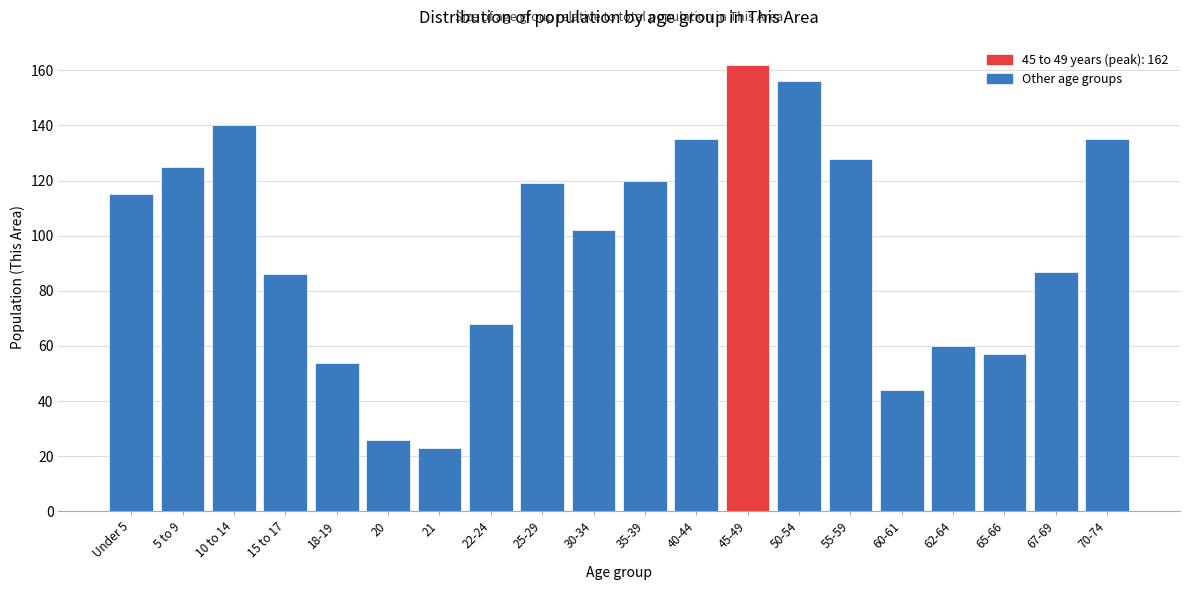

Reading right to left, extract all data points from this chart.

70-74=135	67-69=87	65-66=57	62-64=60	60-61=44	55-59=128	50-54=156	45-49=162	40-44=135	35-39=120	30-34=102	25-29=119	22-24=68	21=23	20=26	18-19=54	15 to 17=86	10 to 14=140	5 to 9=125	Under 5=115